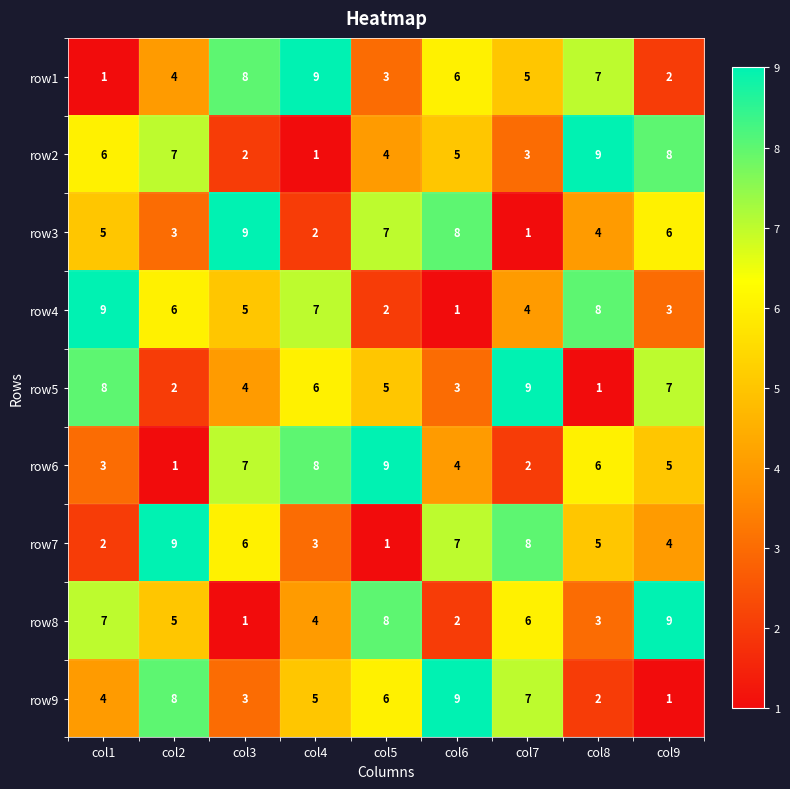

What is the approximate value of row5 at col7?

9